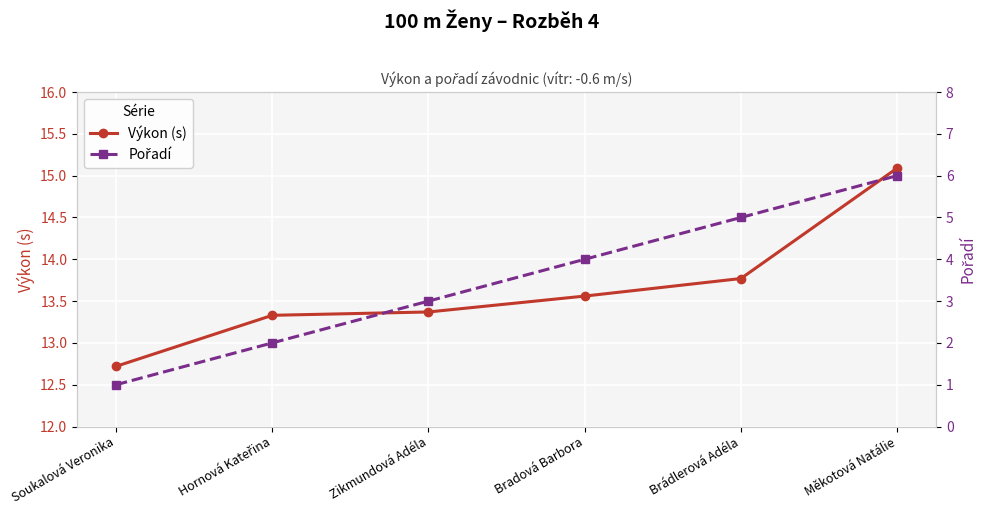

Between Bradová Barbora and Měkotová Natálie, which is larger?

Měkotová Natálie